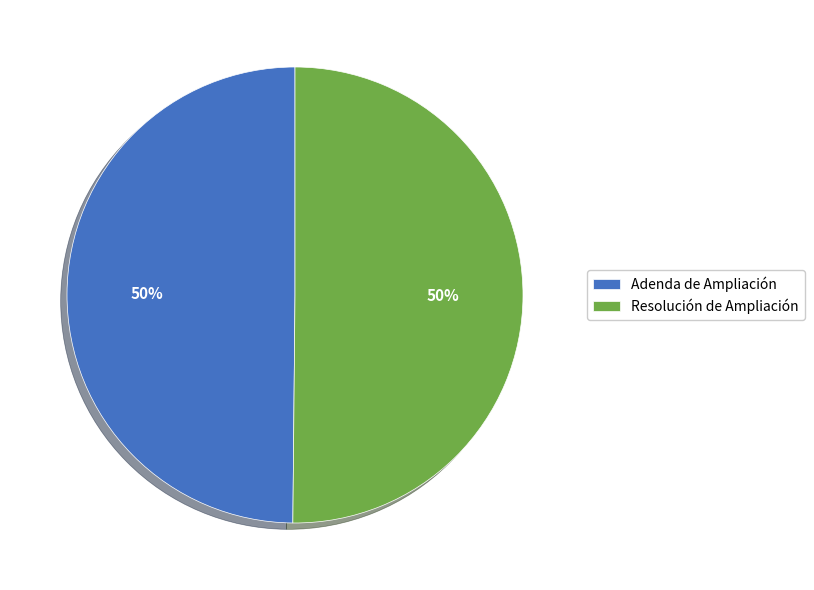

To the nearest percent, what percentage of the pie is Resolución de Ampliación?

50%